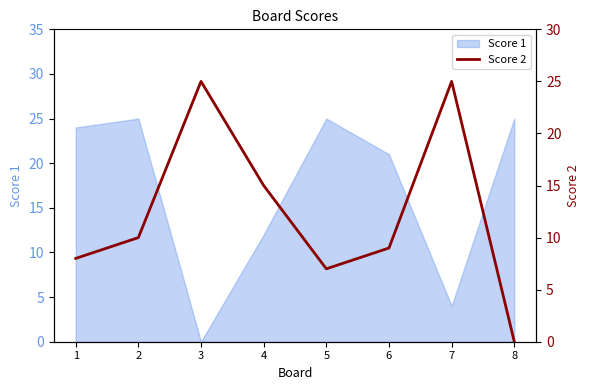

Reading left to right, extract all data points from this chart.

8	10	25	15	7	9	25	0